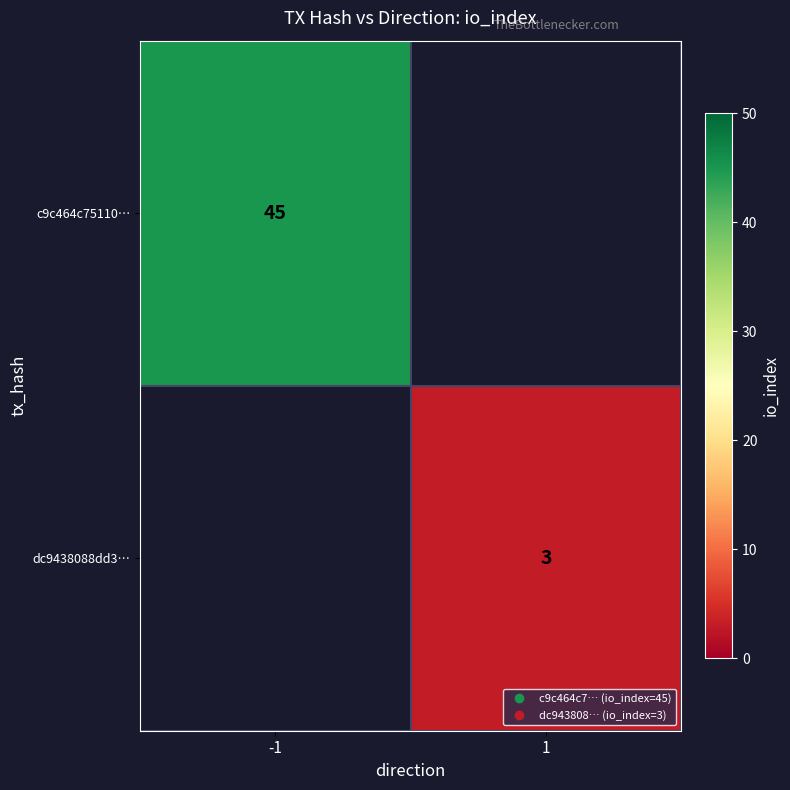

At 1, list the series in order from smallest to largest.

c9c464c75110…, dc9438088dd3…